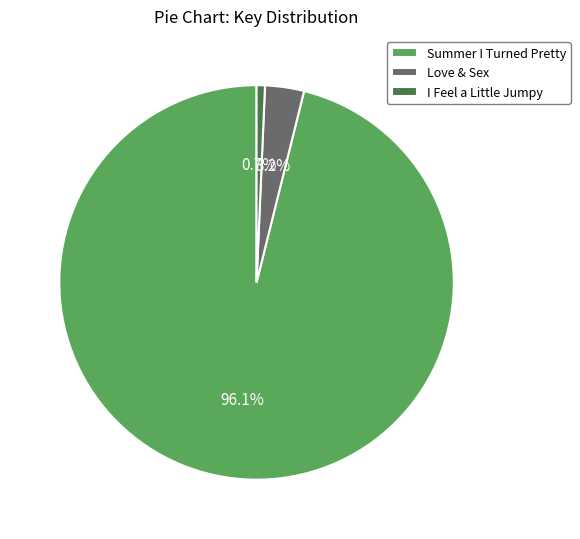

Count the number of slices in the pie.

3